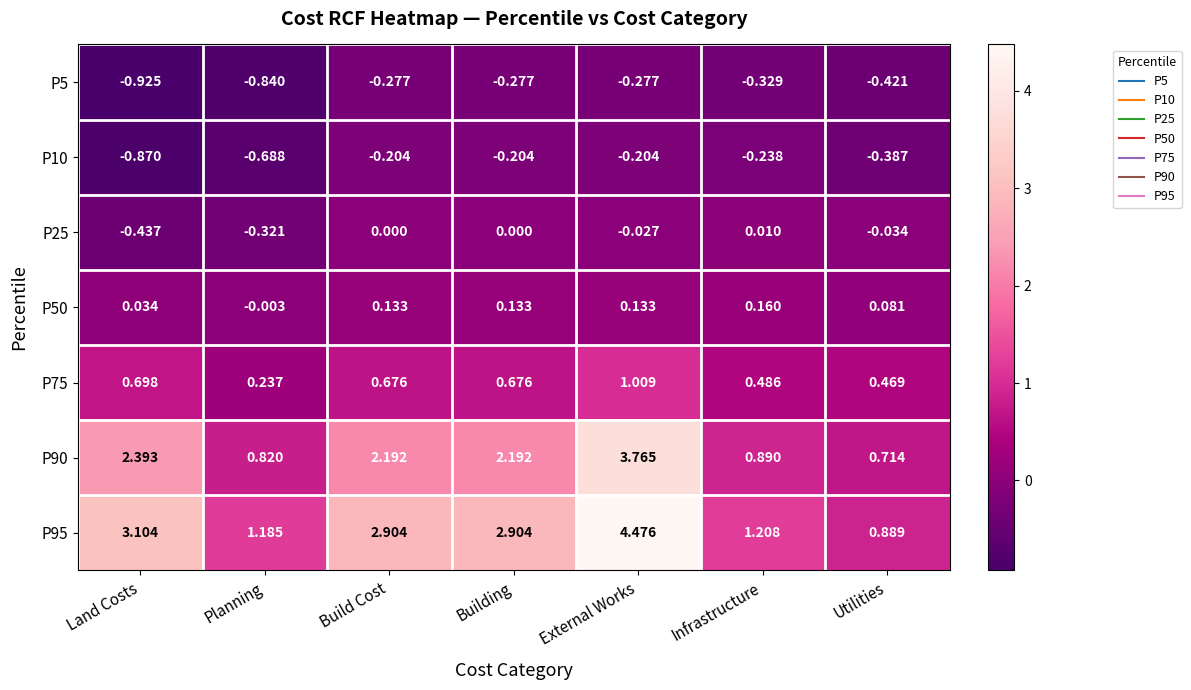

At which label is P50 closest to 0?

Planning